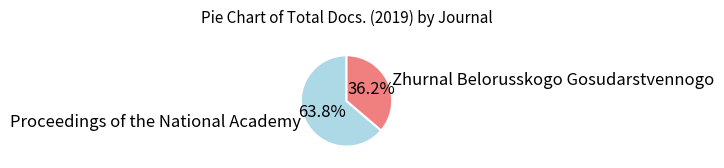

How many slices are in this pie chart?

2